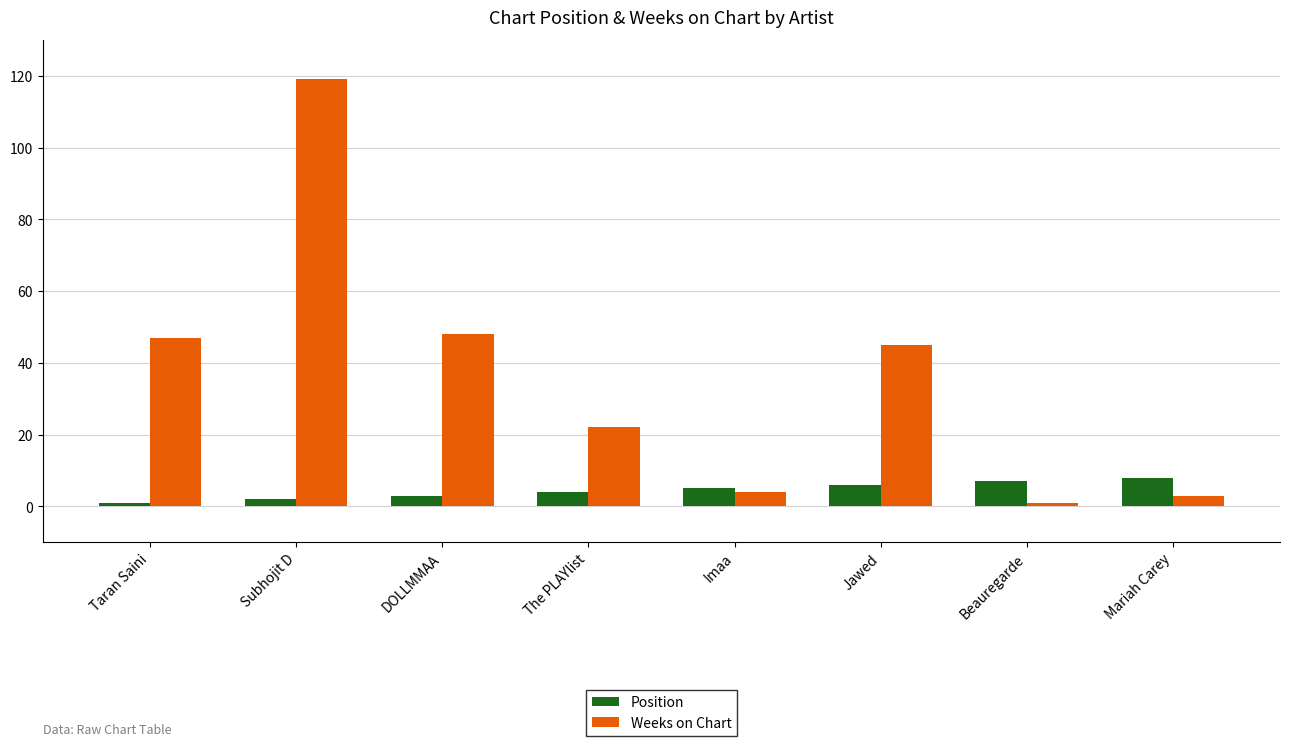

What is the difference between the maximum and minimum values in the Weeks on Chart series?

118